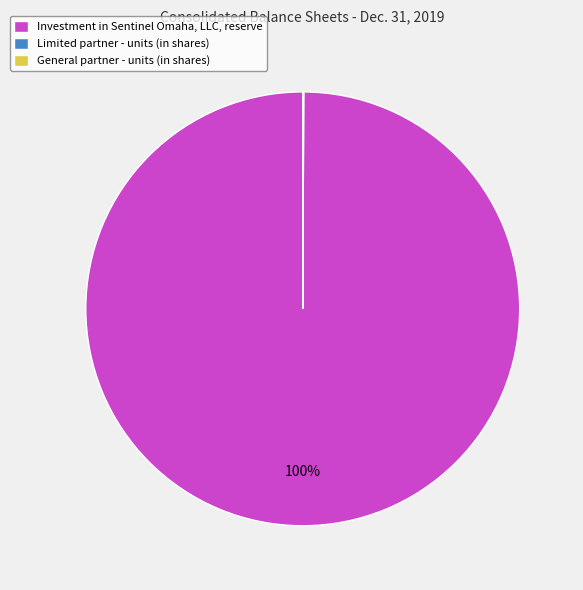

The Investment in Sentinel Omaha, LLC, reserve slice represents 100% of the pie. True or false?

True